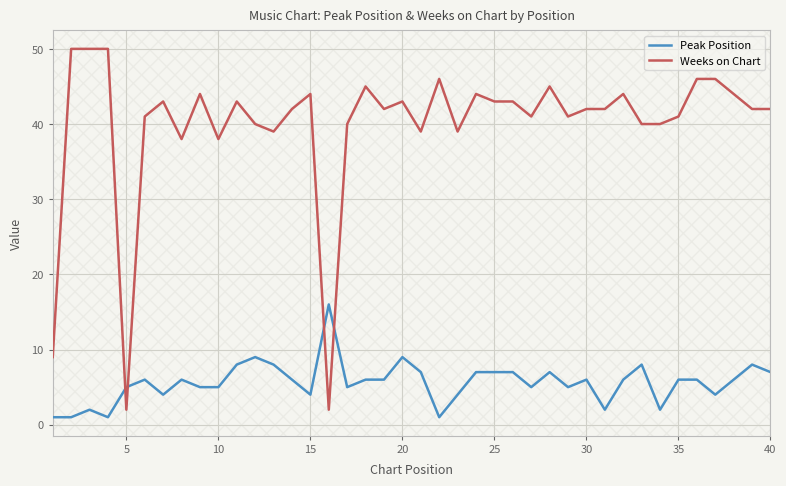

How many intersections are there between Weeks on Chart and Peak Position?

4